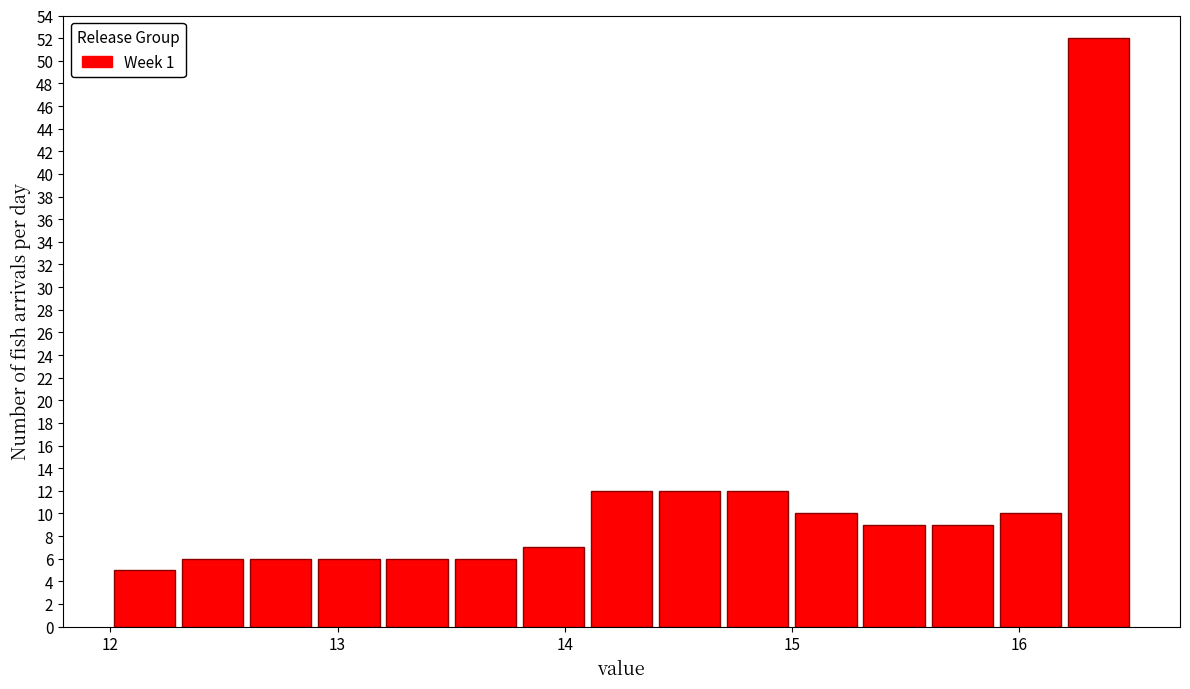

Read against the x-axis, roughly where is the centre of the tallest bar?

16.4